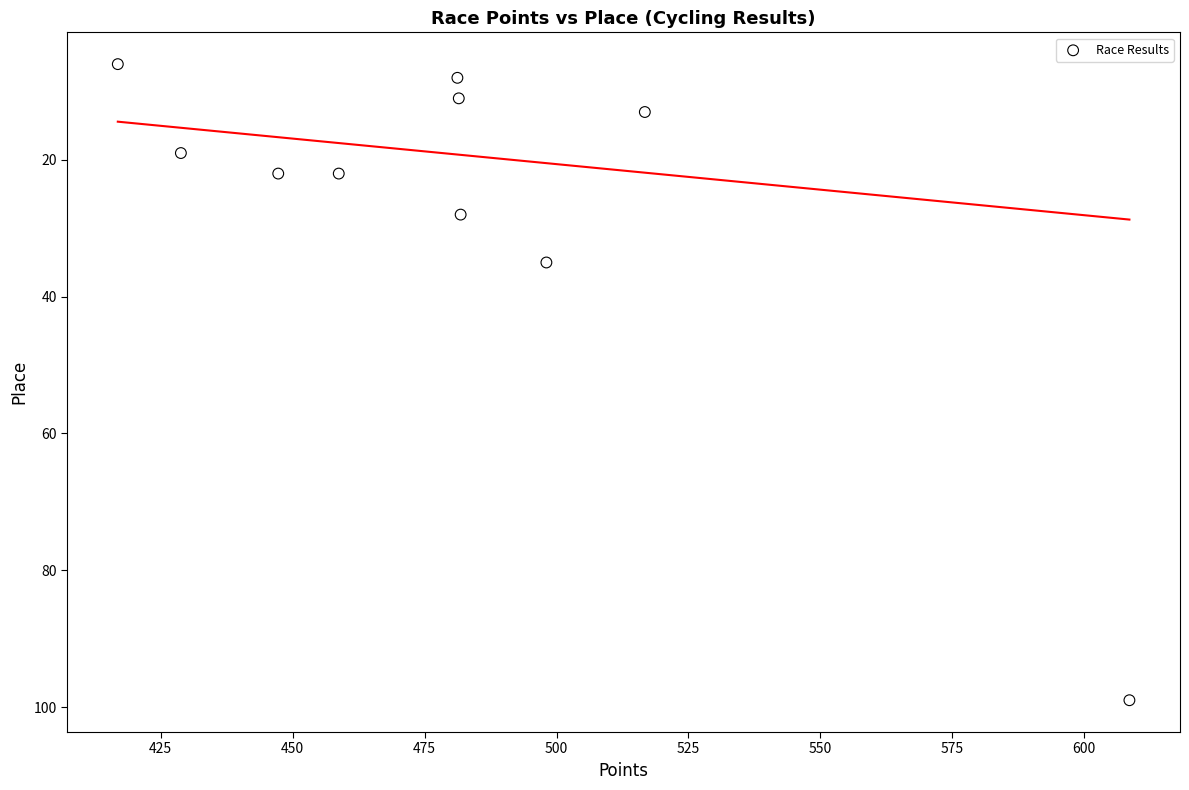

What is the range of Y values (max minus min)?

93